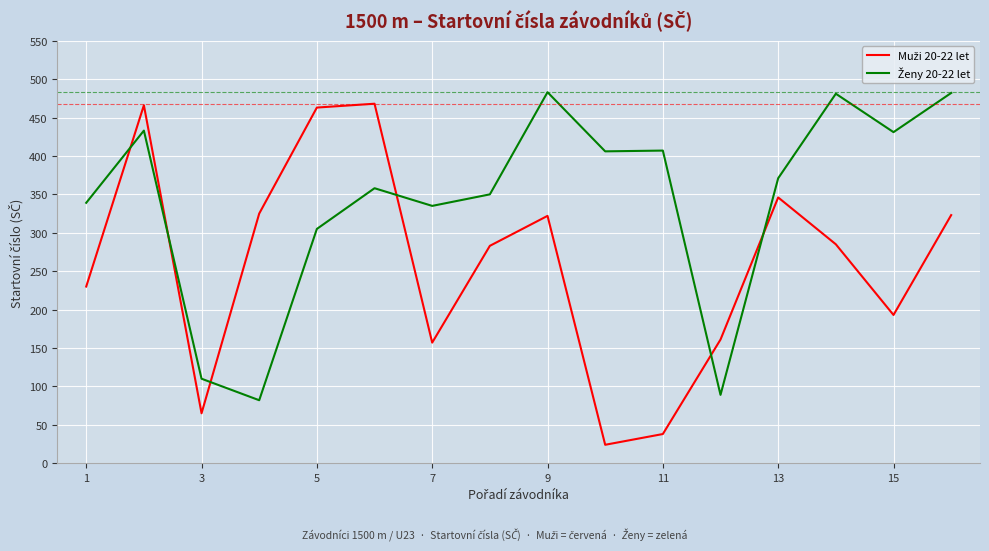

How many lines are shown in the chart?

2